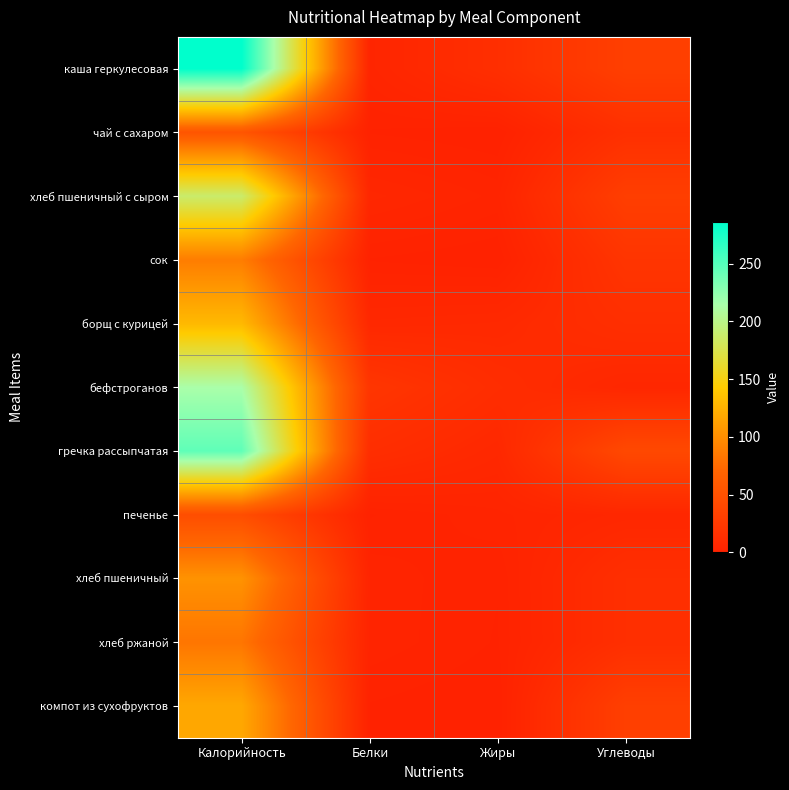

Which has a higher value, Калорийность or Жиры?

Калорийность